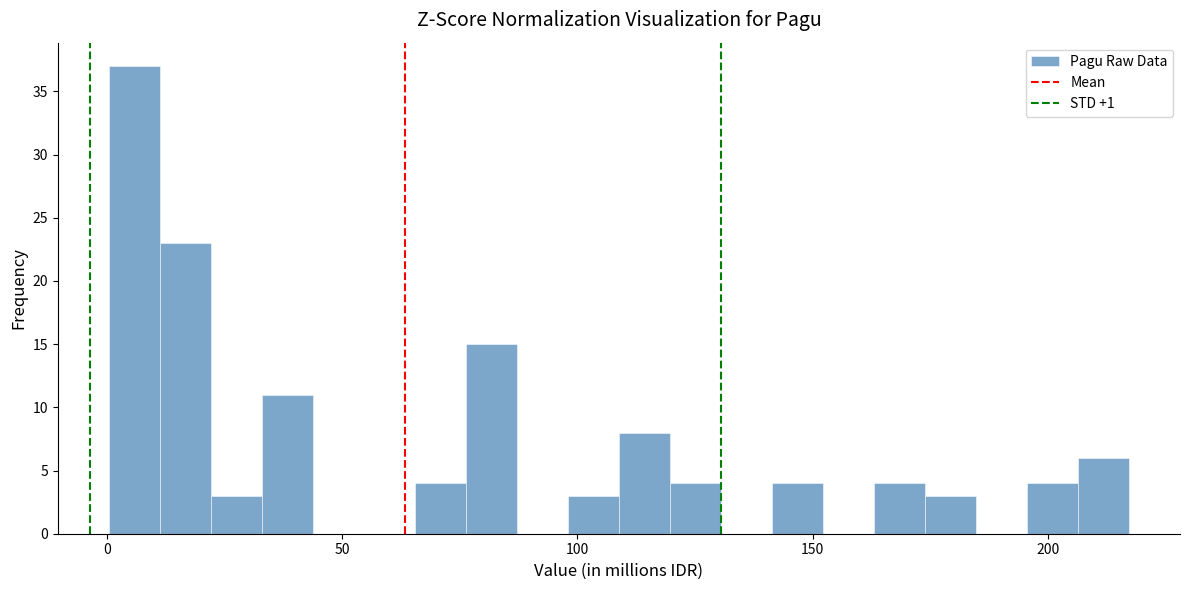

Read against the x-axis, roughly where is the centre of the tallest bar?

5